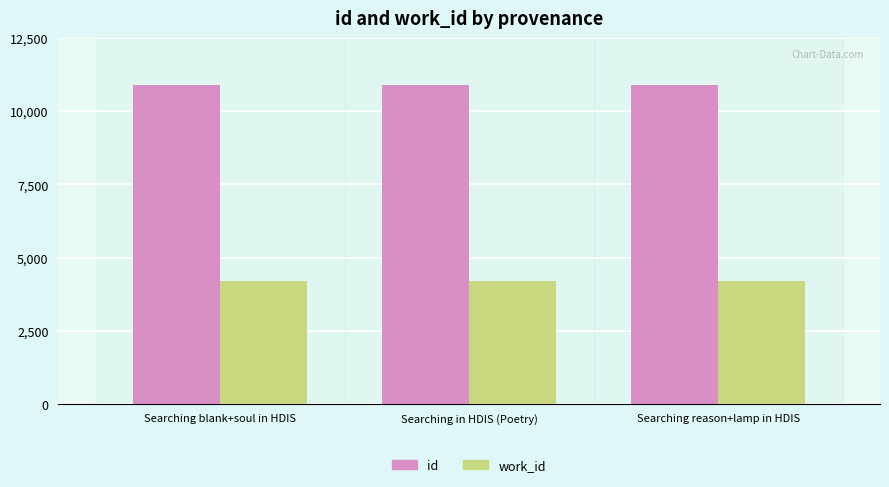

What is the smallest value displayed?

4204